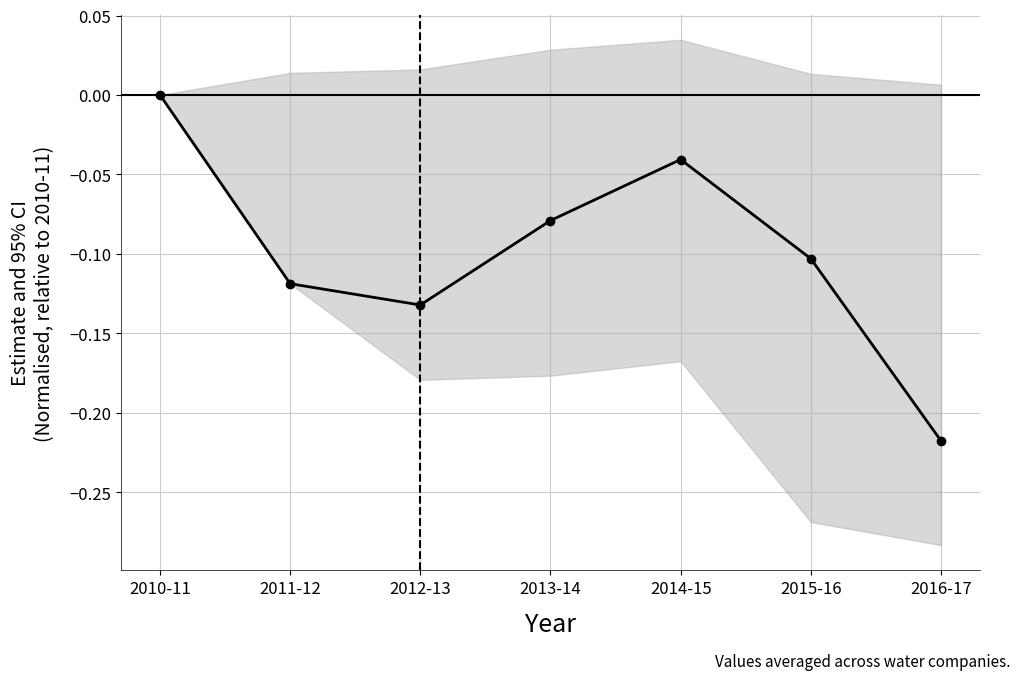

List the labels in order of value, largest first.

2010-11, 2014-15, 2013-14, 2015-16, 2011-12, 2012-13, 2016-17